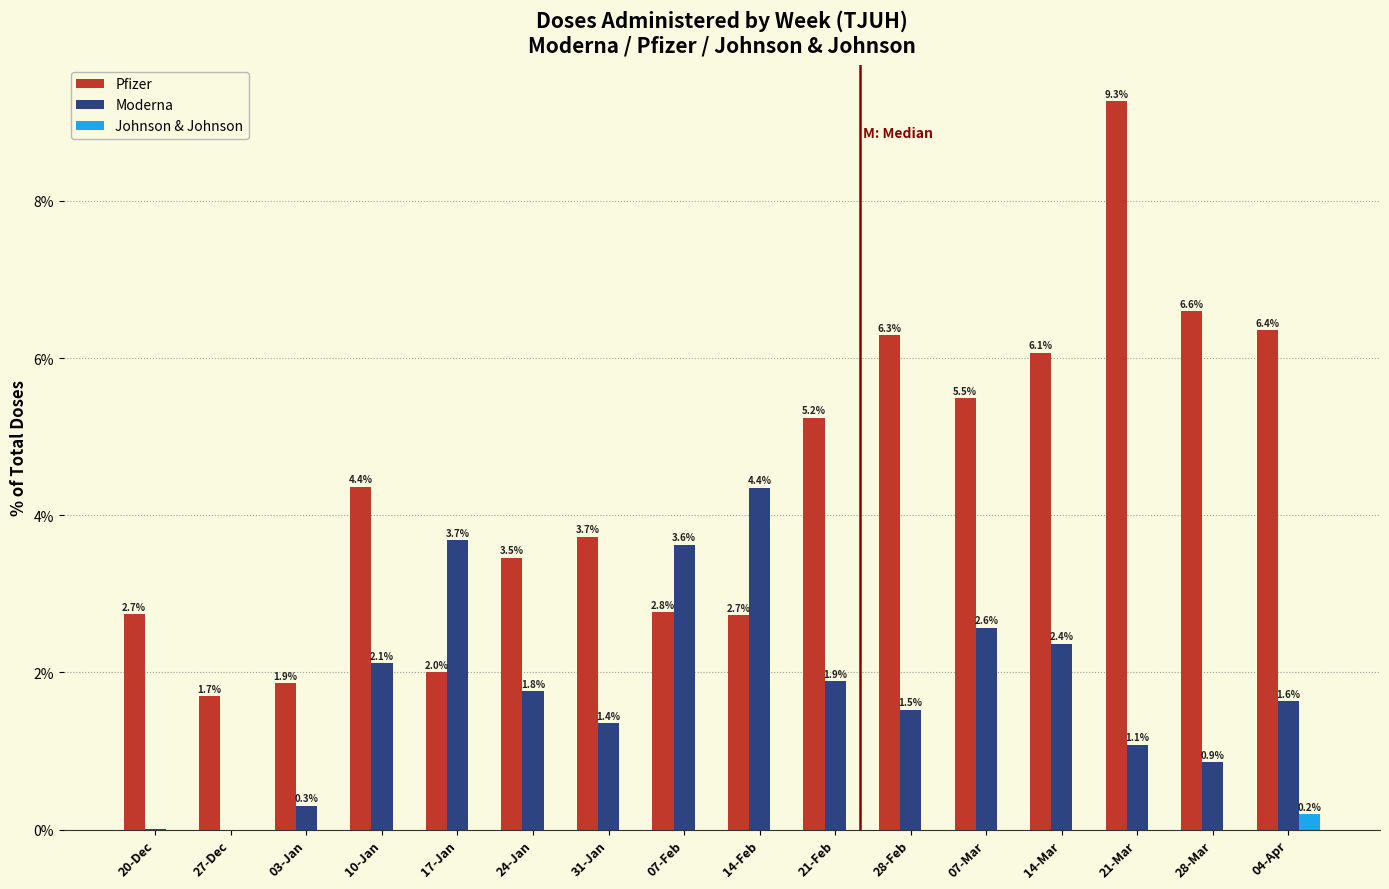

True or false: Johnson & Johnson has a value of 0.0 at 20-Dec.

True